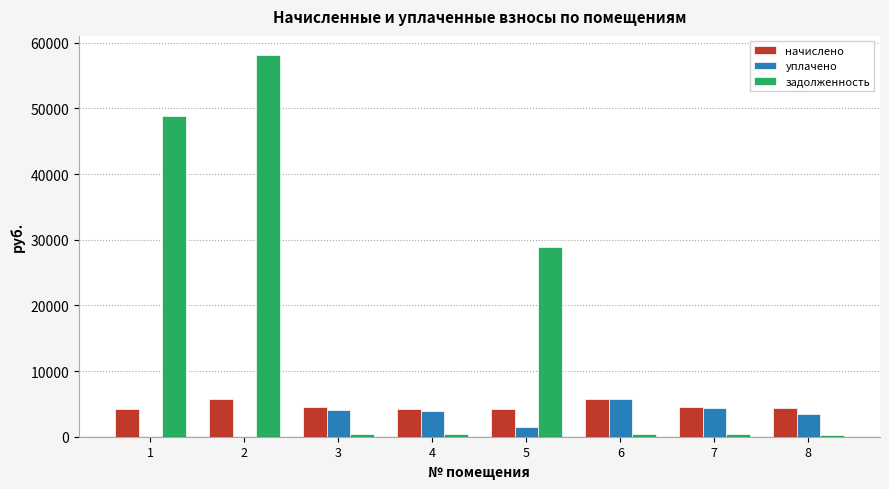

How many groups of bars are there?

8